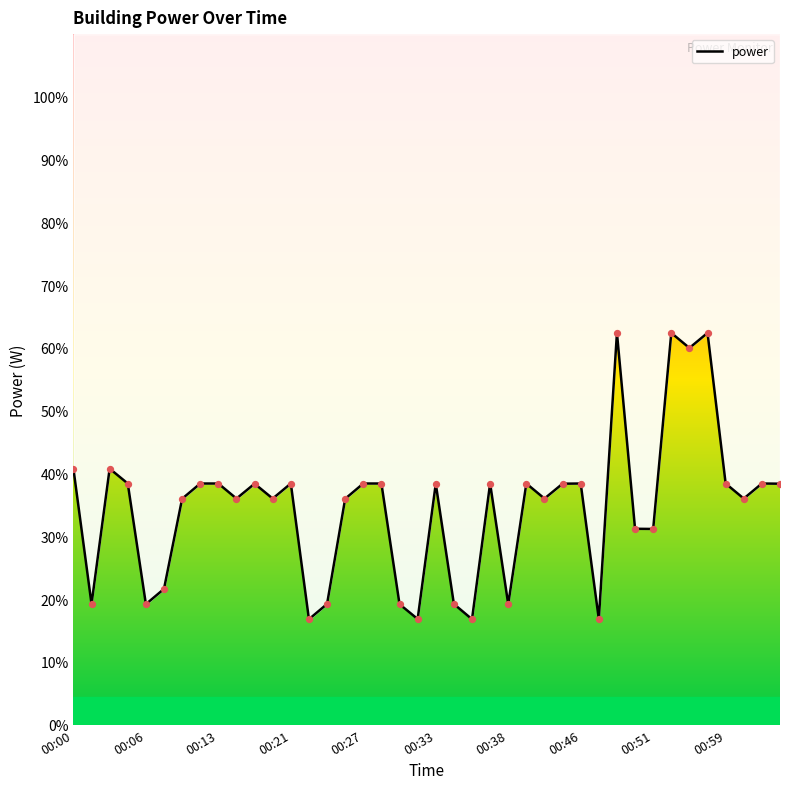

Between 29 and 00:00, which is larger?

00:00